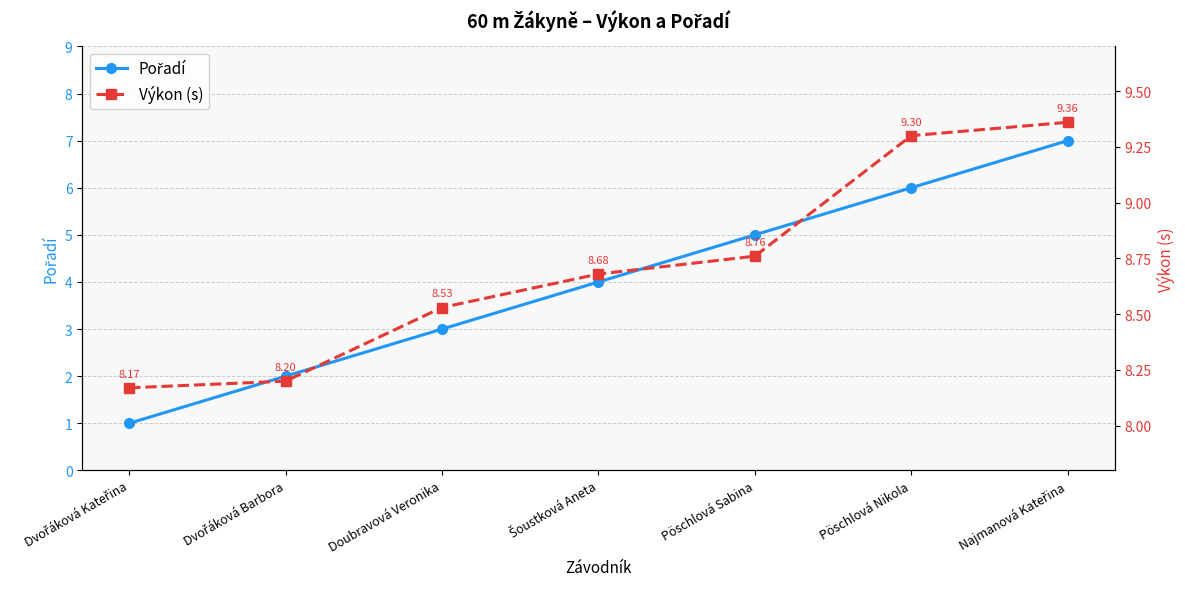

True or false: Výkon (s) and Pořadí cross at least once.

False